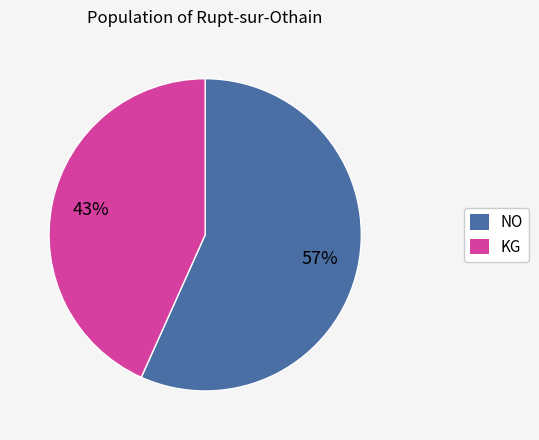

Does any single category account for the majority?

Yes